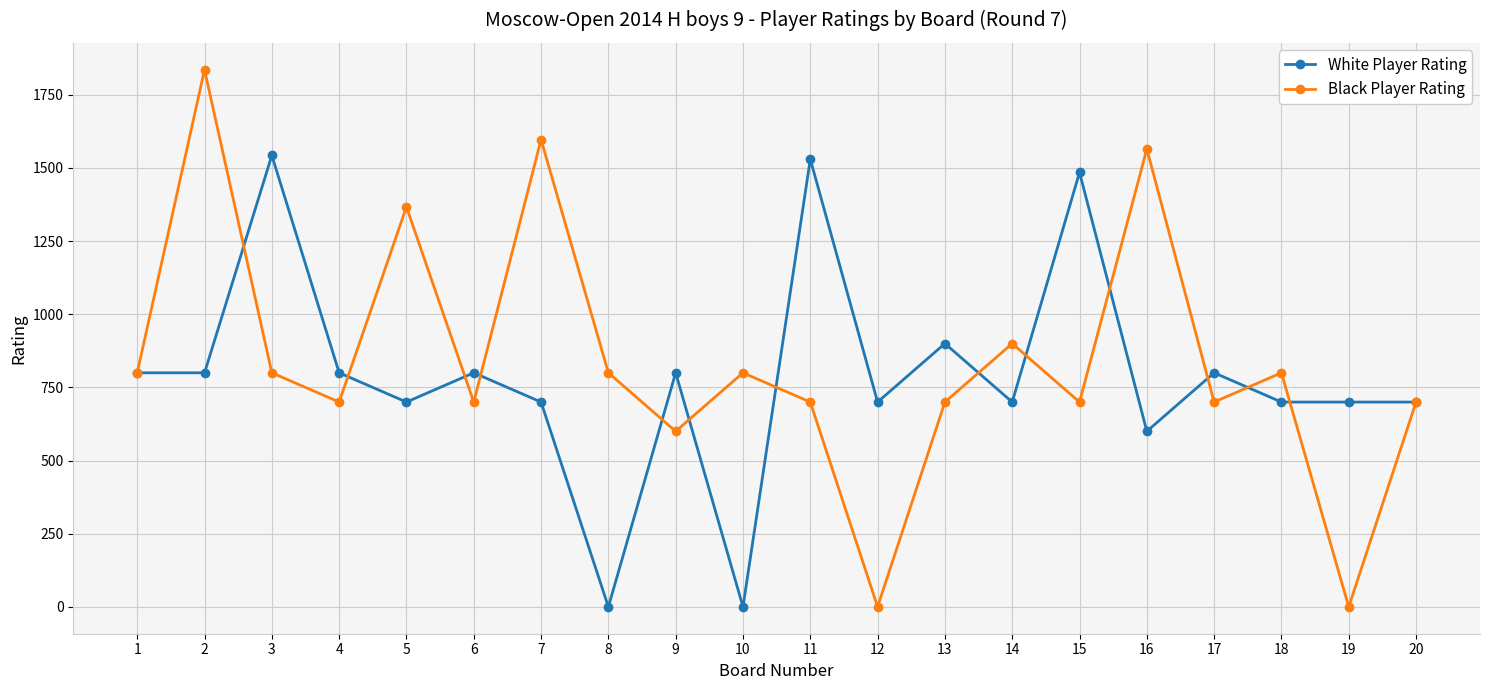

At which label is Black Player Rating closest to 918?

14